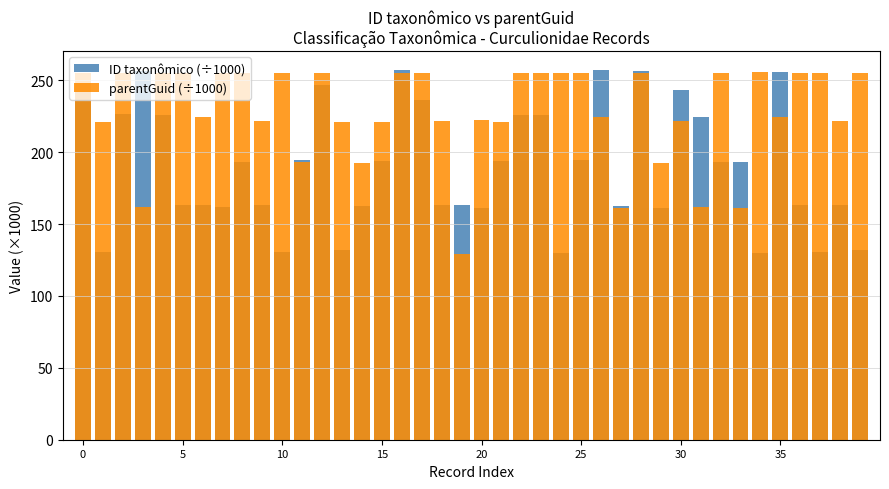

What are all the series names shown in the legend?

ID taxonômico (÷1000), parentGuid (÷1000)